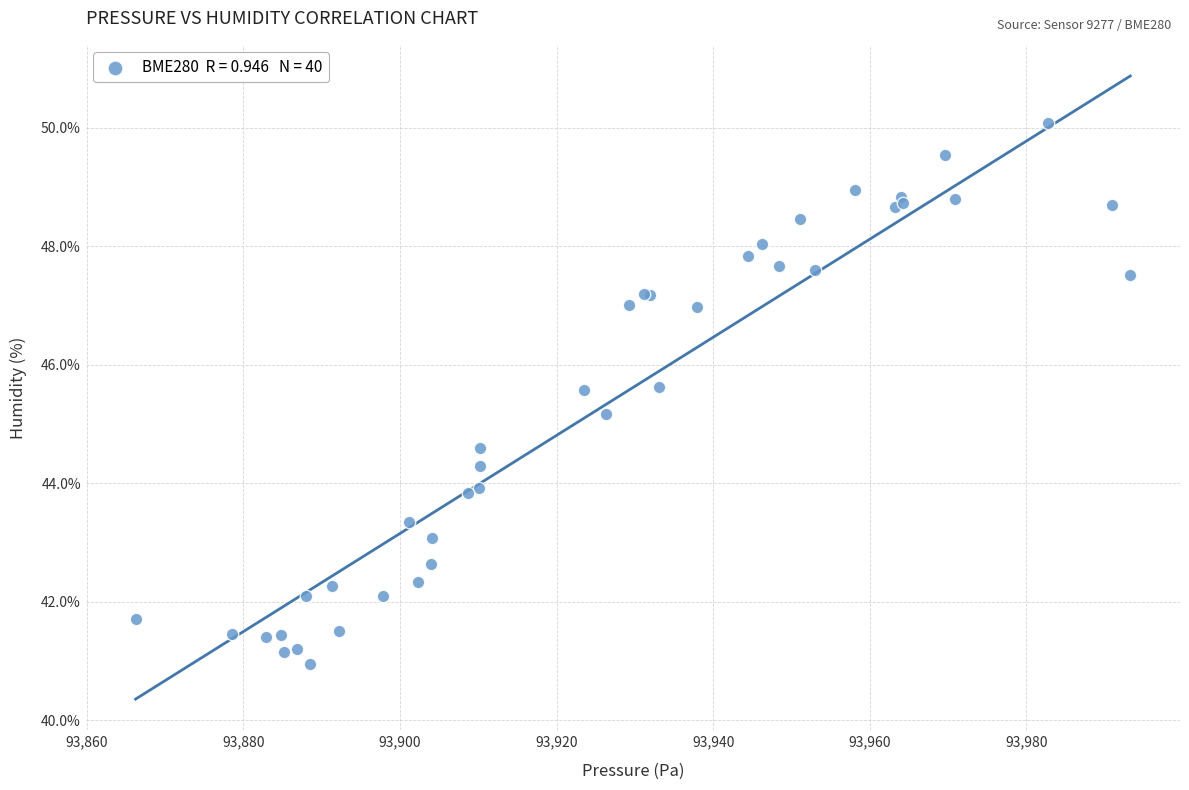

What Y value in the scatter plot is closest to 45?

45.2